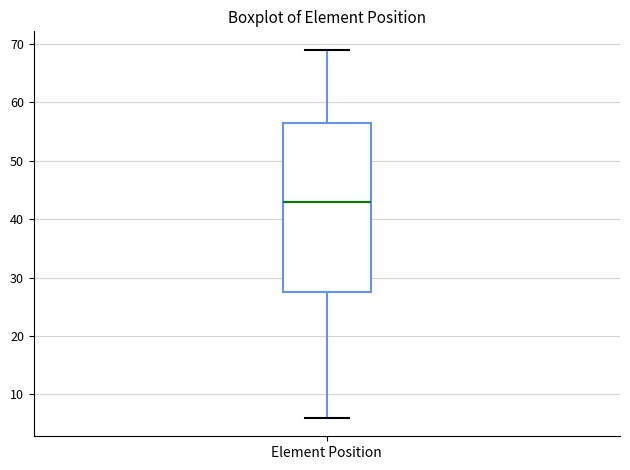

Where does the upper whisker of the box for Element Position end on the y-axis? The values are not printed on the chart, so give them approximately, as read against the axis.

69